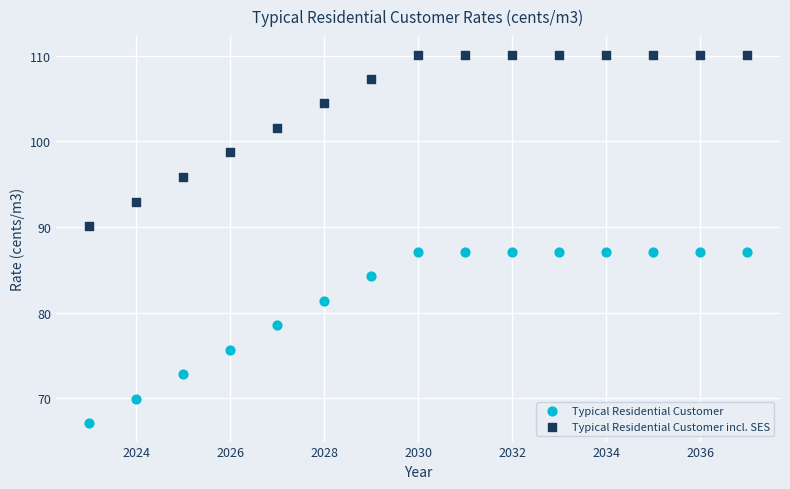

Across all data points, what is the range of X values (max minus min)?

14.0